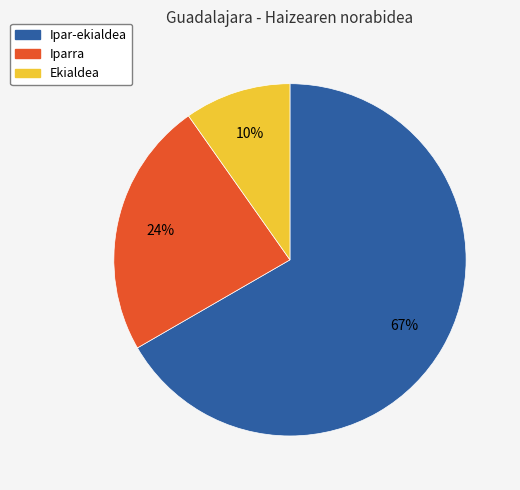

Does any single category account for the majority?

Yes